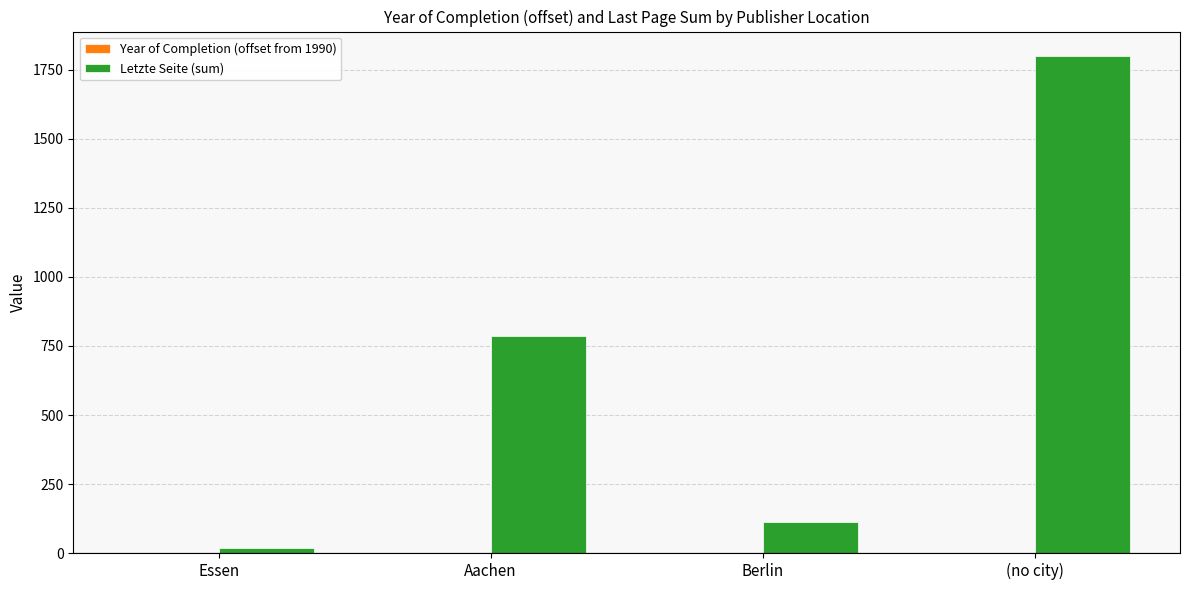

What is the greatest value displayed?

1799